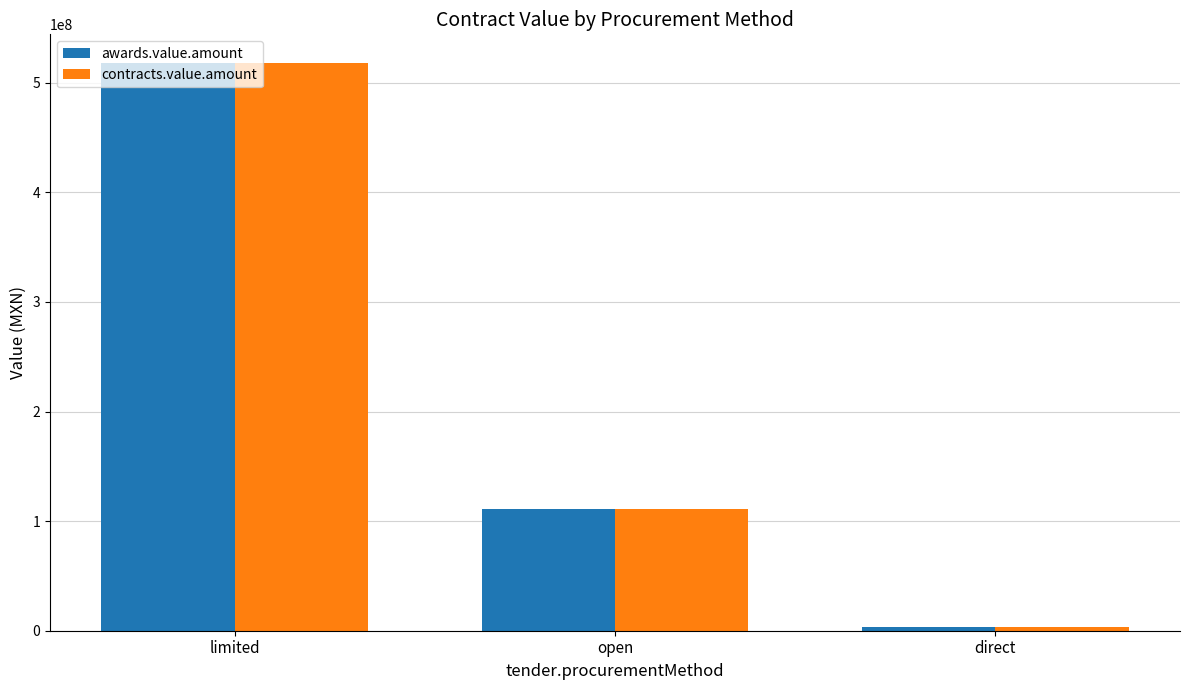

How many series are shown in this chart?

2